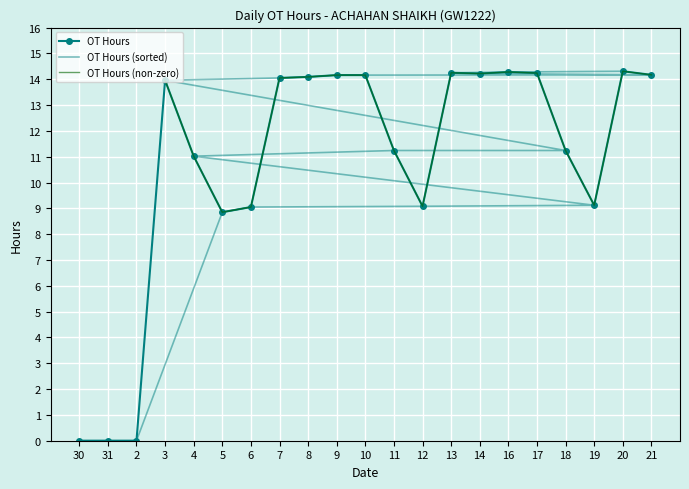

The OT Hours series shows 9.2 at 16. True or false?

False